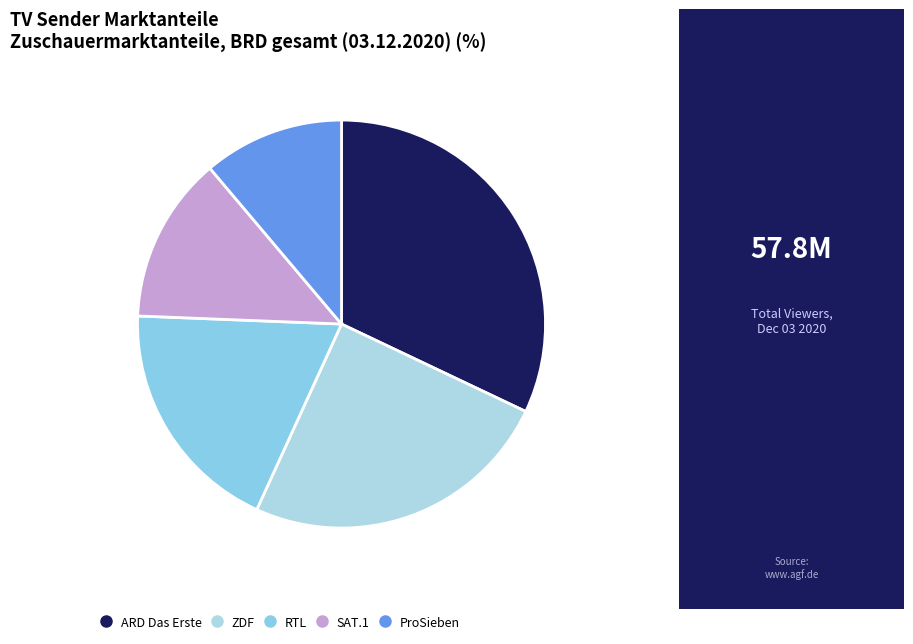

To the nearest percent, what percentage of the pie is ZDF?

25%